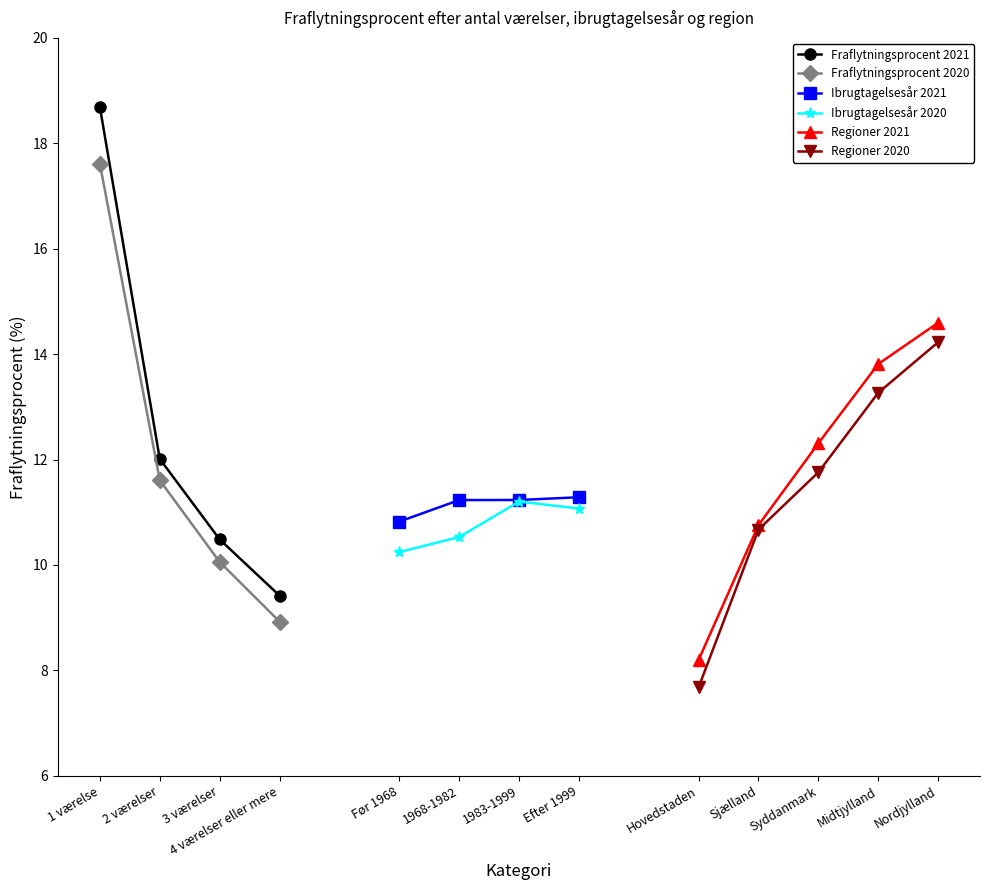

At which category is the sum across all series the highest?

1 værelse